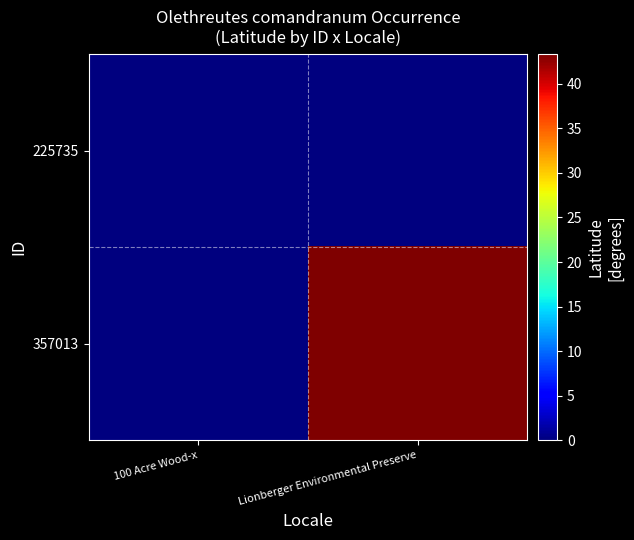

Reading left to right, list all the values displayed in this chart.

225735: 100 Acre Wood-x=0.0	Lionberger Environmental Preserve=0.0
357013: 100 Acre Wood-x=0.0	Lionberger Environmental Preserve=43.3